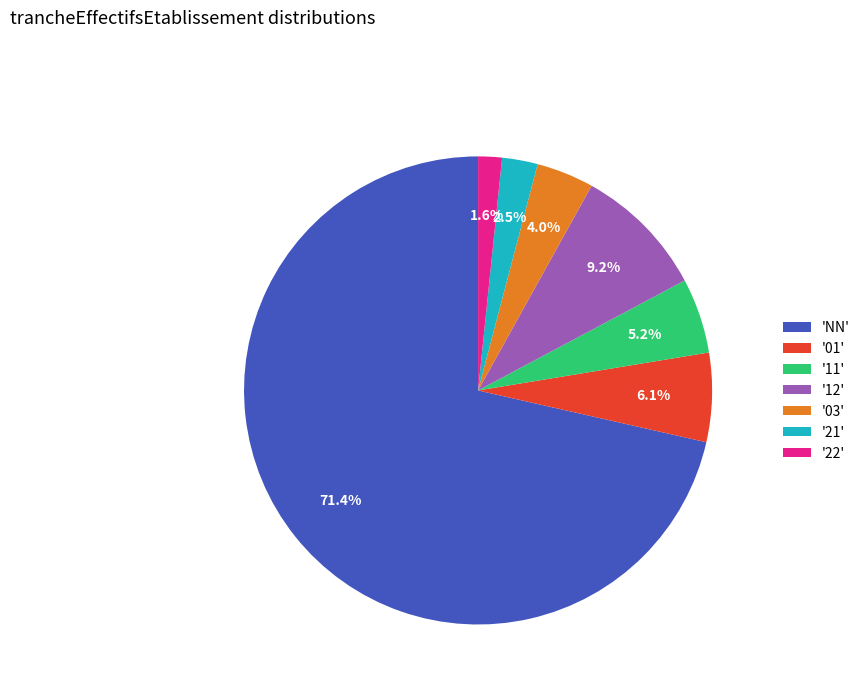

Count the number of slices in the pie.

7